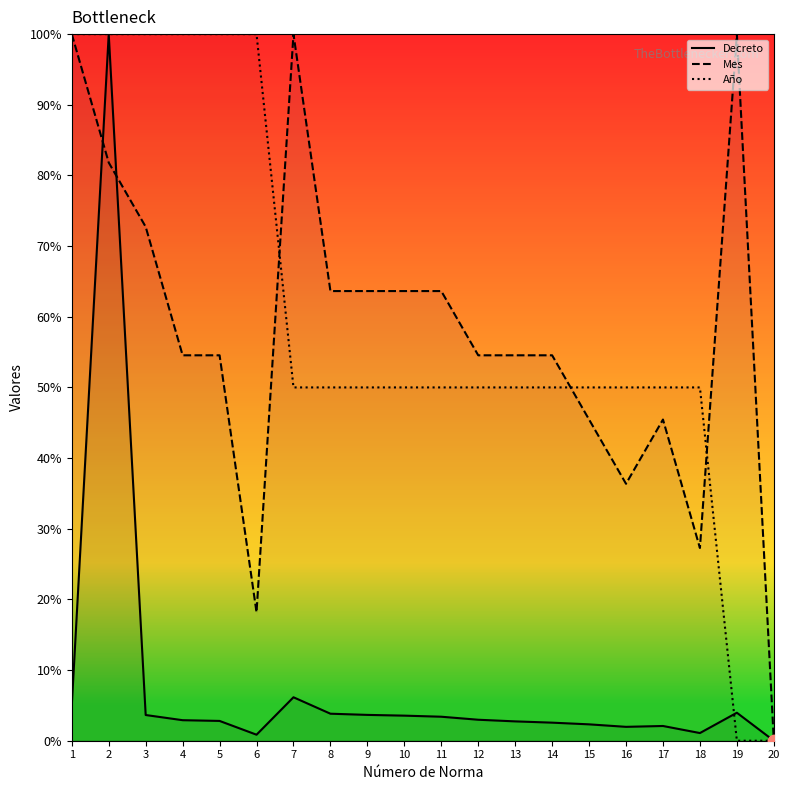

What is the total value across all series at 8?

117.5